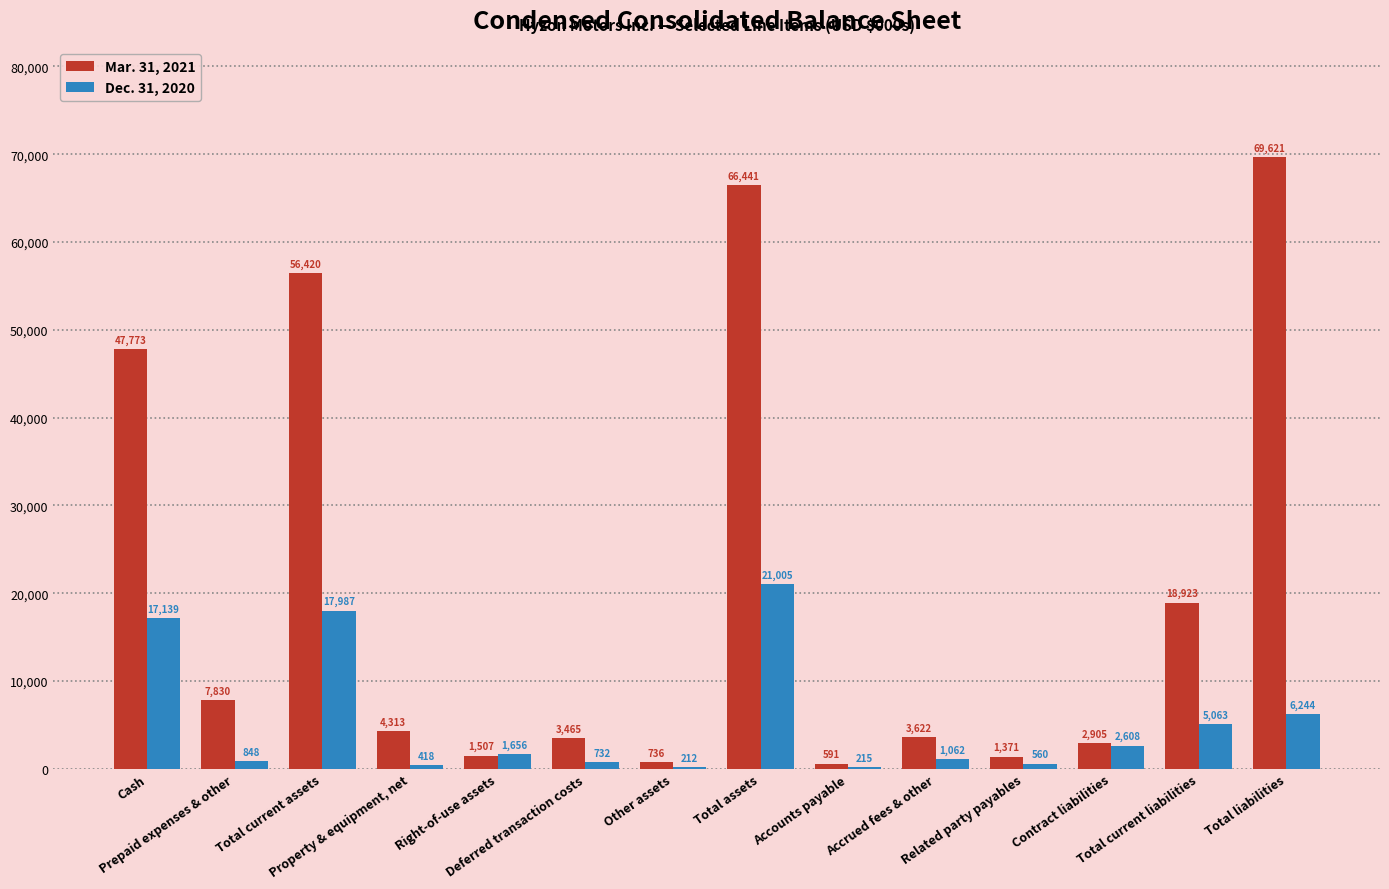

What is the sum of all Dec. 31, 2020 values?

75749